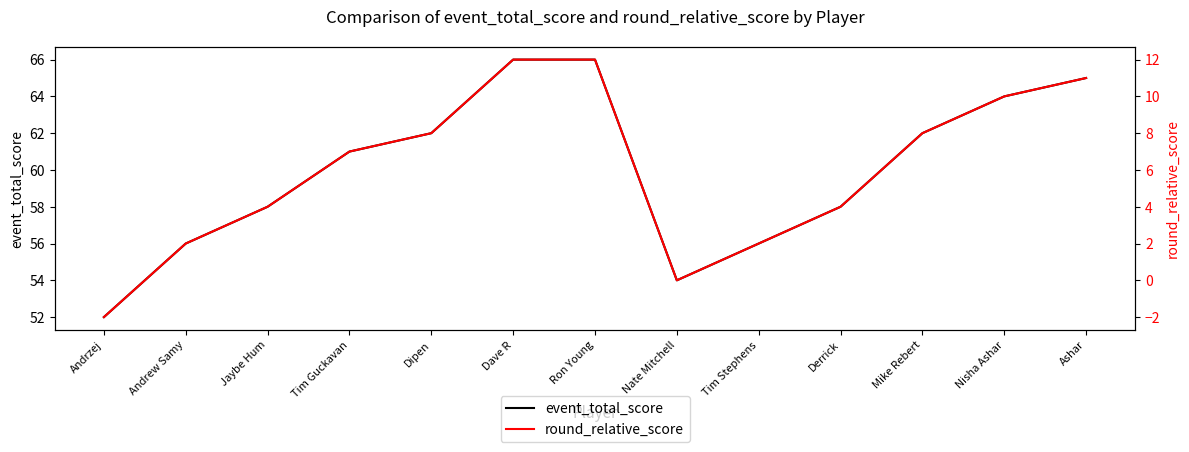

How many values in round_relative_score are below zero?

1